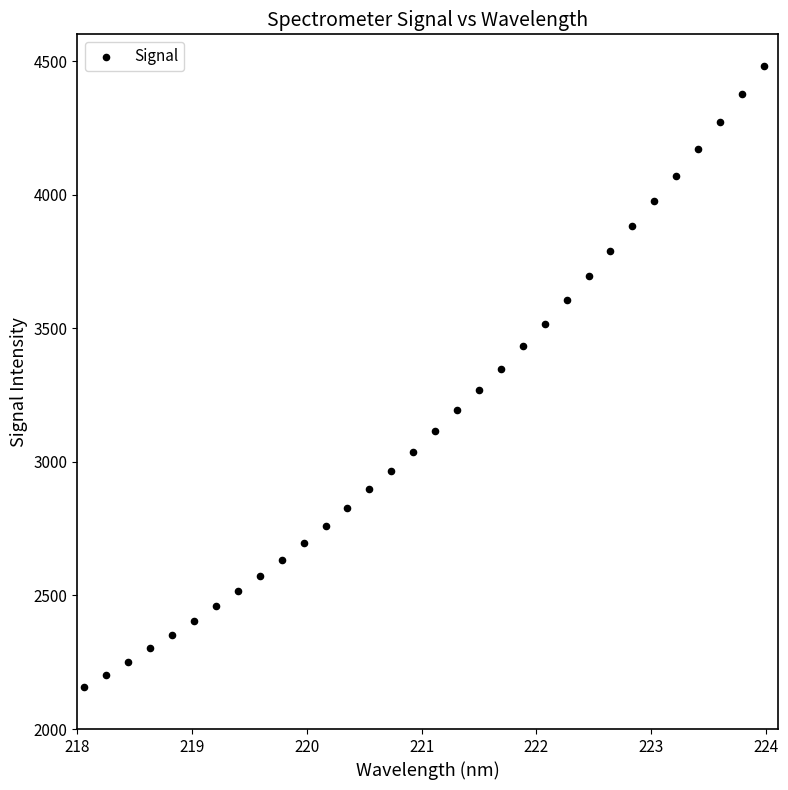

What is the range of X values (max minus min)?

5.9